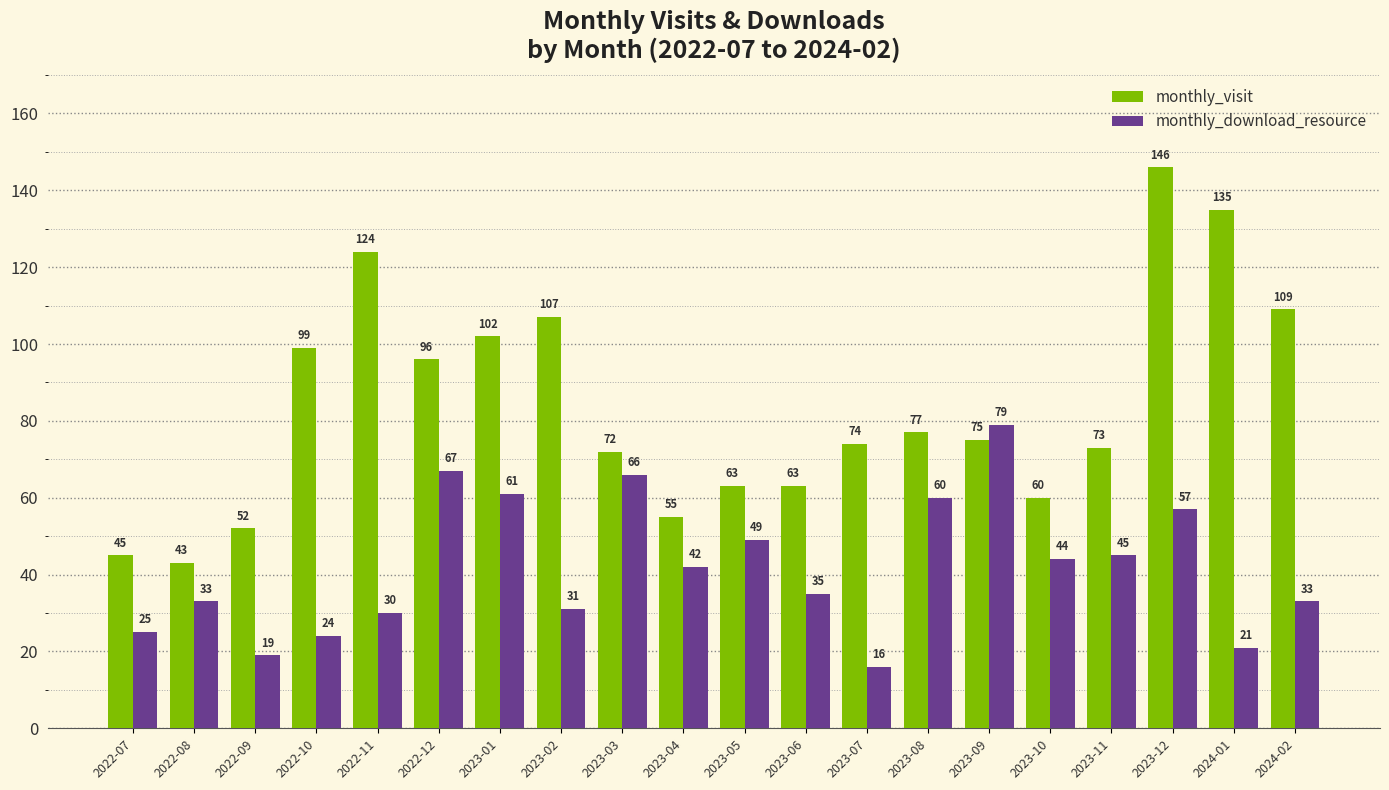

The value of monthly_download_resource at 2023-06 is 35. True or false?

True